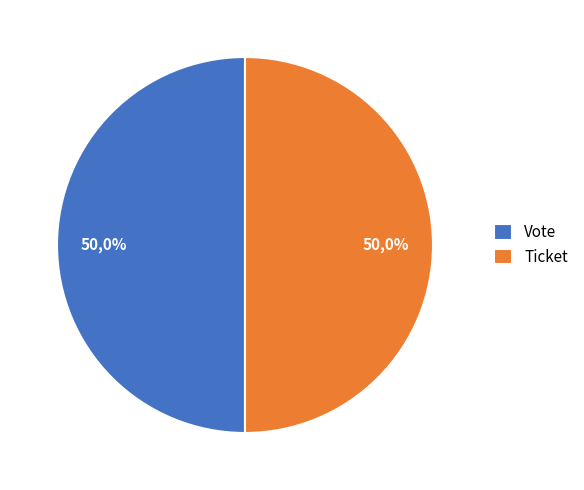

Count the number of slices in the pie.

2